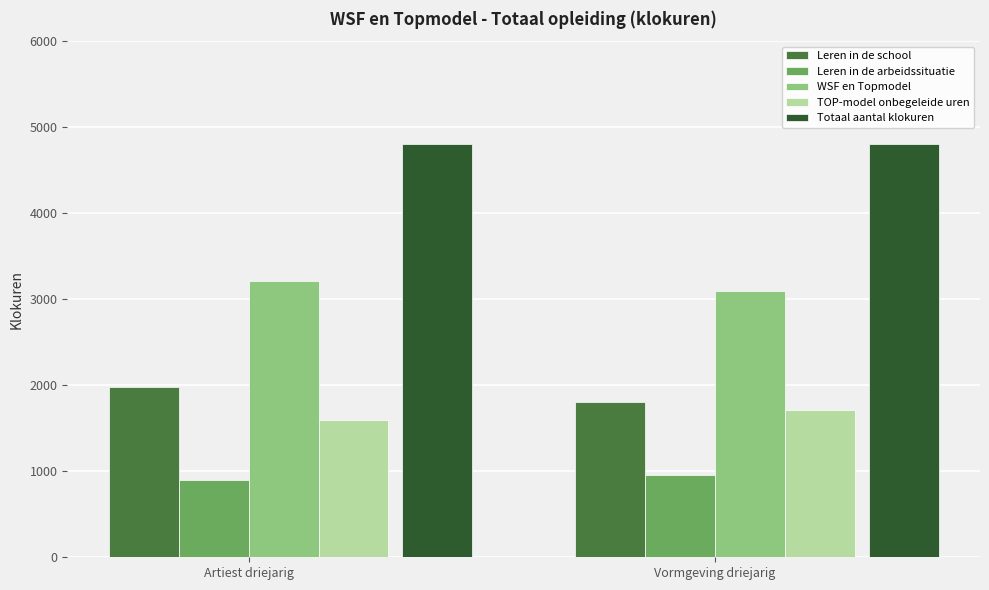

Are the bars horizontal?

No